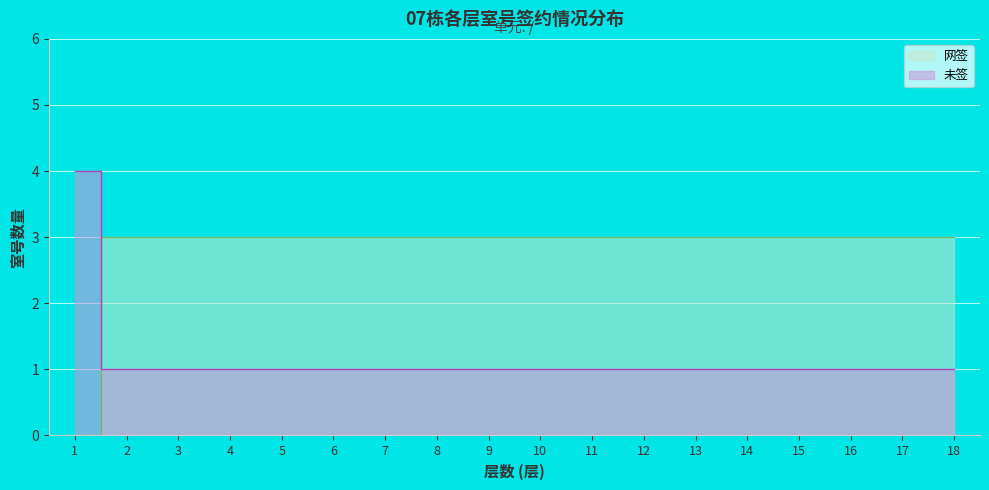

What is the sum of all 网签 values?

51